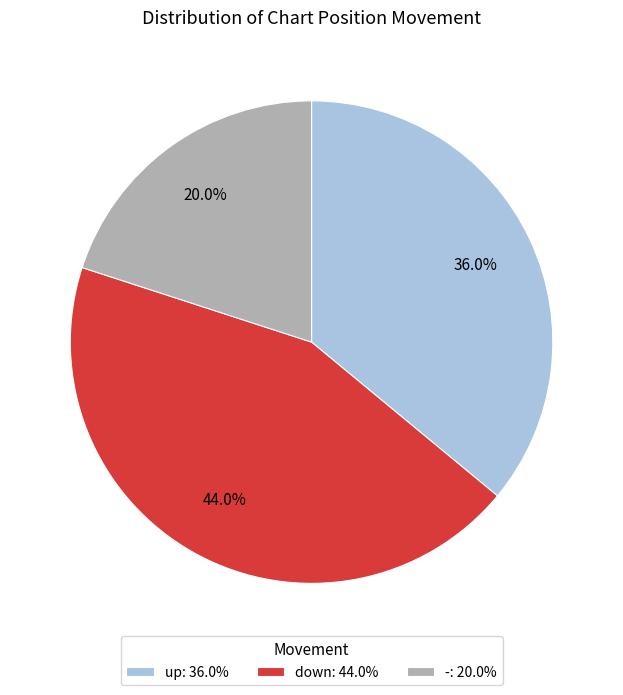

What percentage is the - slice, to the nearest percent?

20%